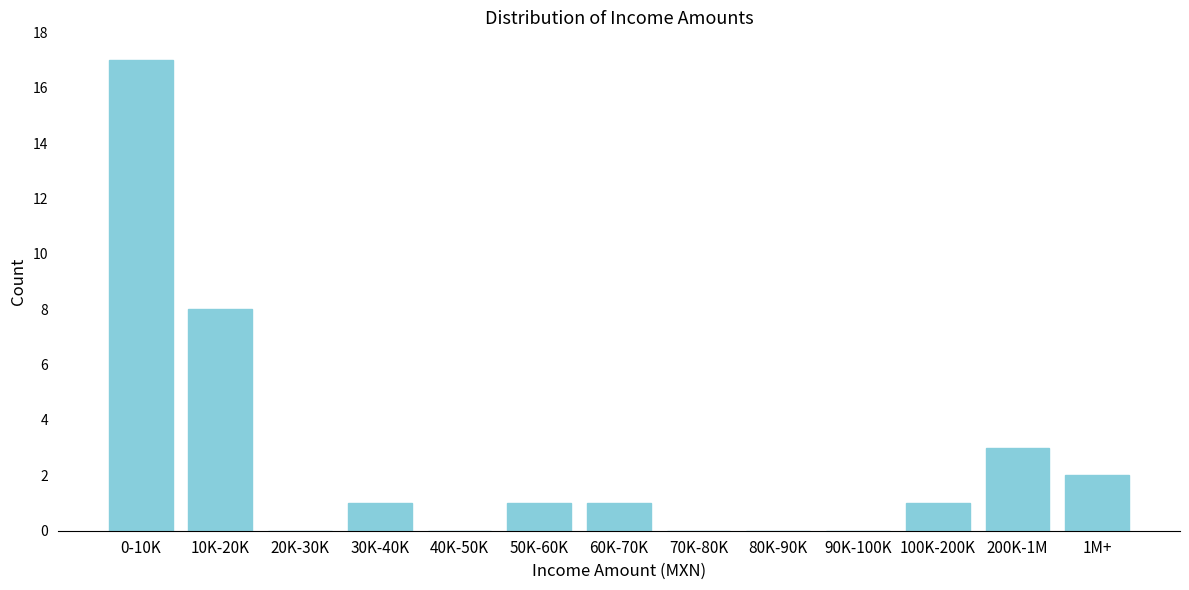

Reading left to right, list all the values displayed in this chart.

0-10K=17	10K-20K=8	20K-30K=0	30K-40K=1	40K-50K=0	50K-60K=1	60K-70K=1	70K-80K=0	80K-90K=0	90K-100K=0	100K-200K=1	200K-1M=3	1M+=2